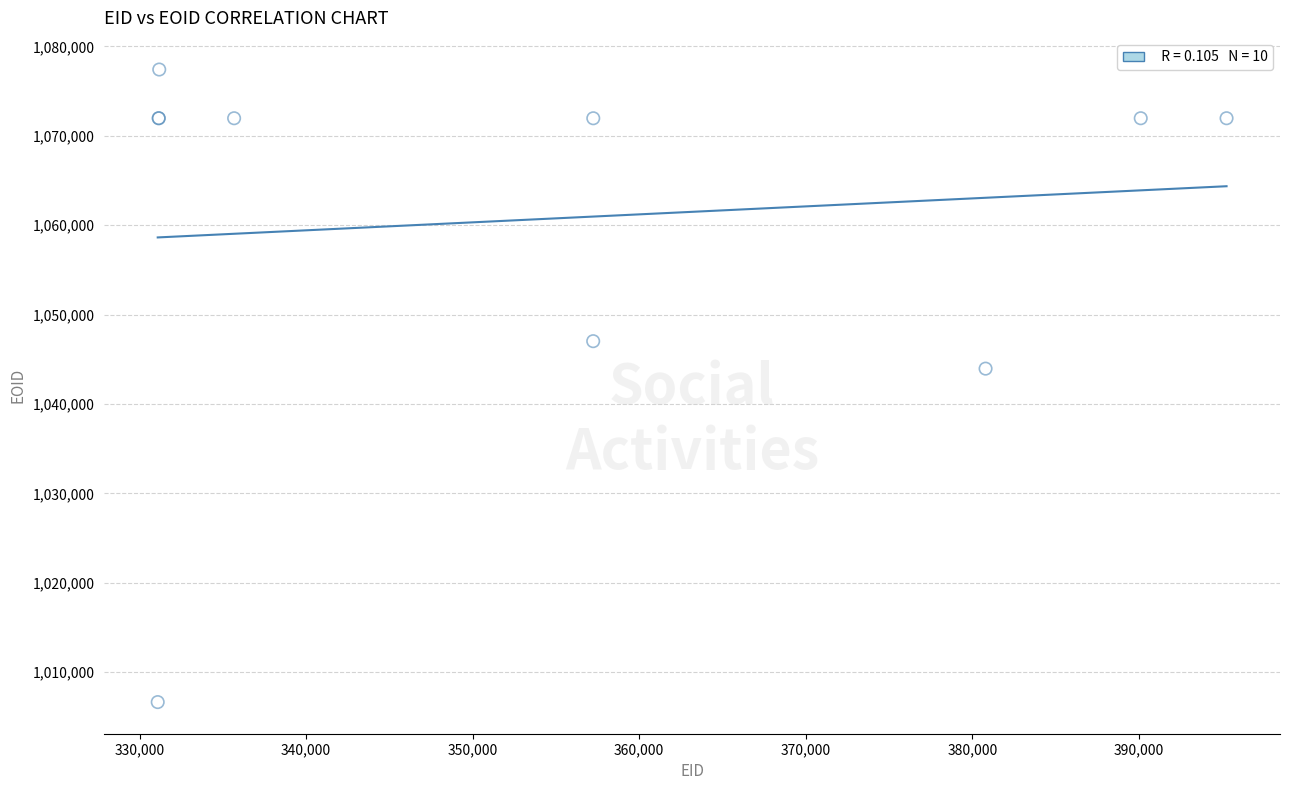

What Y value in the scatter plot is closest to 1042040?

1043961